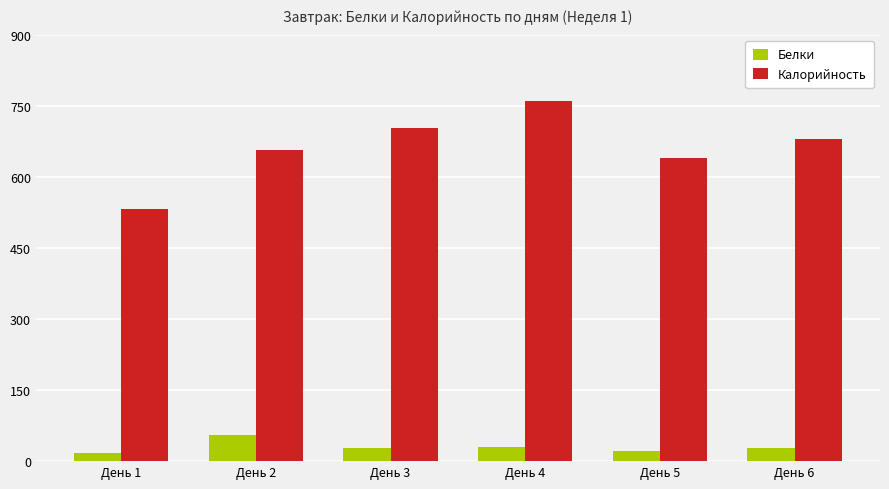

Which category has the highest value in the Калорийность series?

День 4